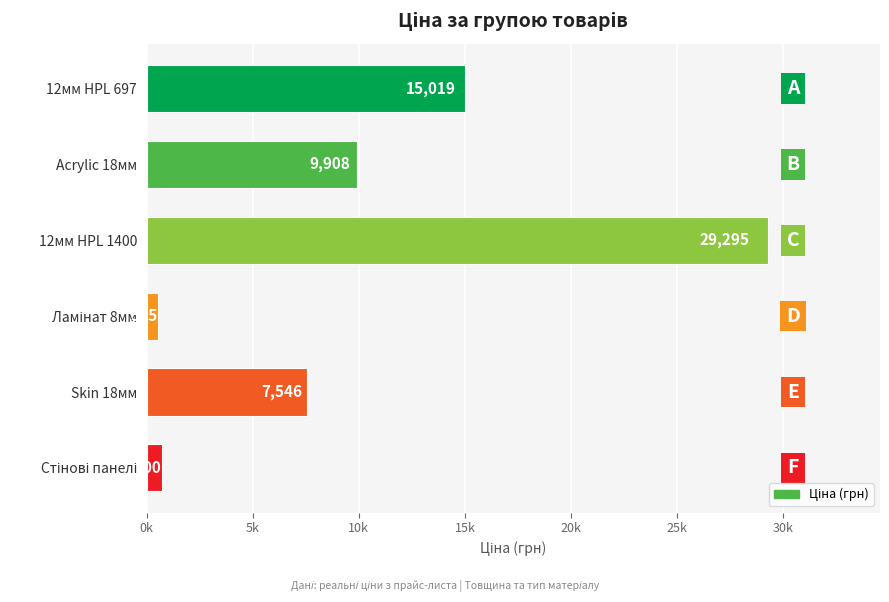

Does the chart contain any negative values?

No